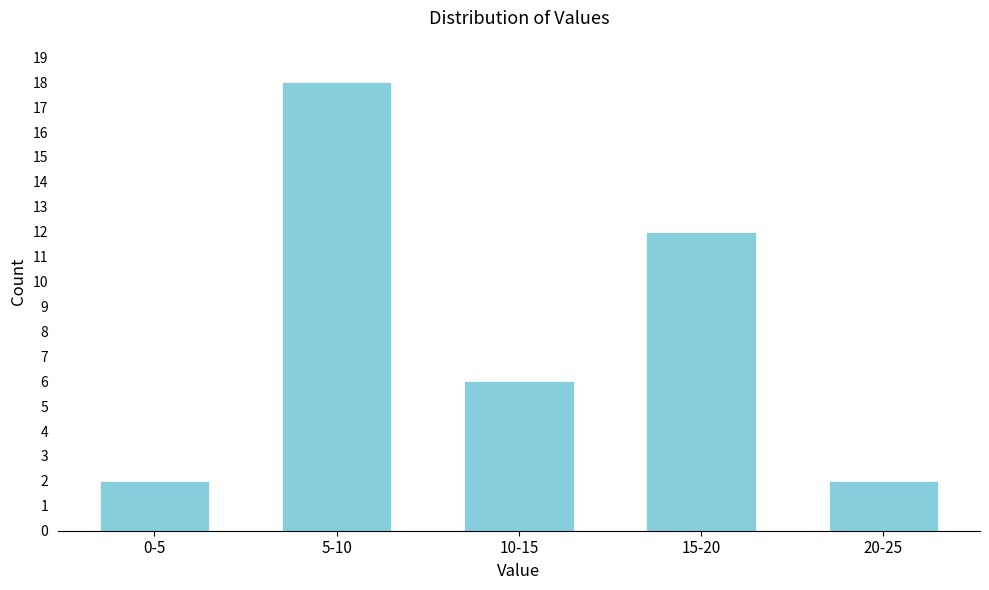

Reading left to right, extract all data points from this chart.

0-5=2	5-10=18	10-15=6	15-20=12	20-25=2